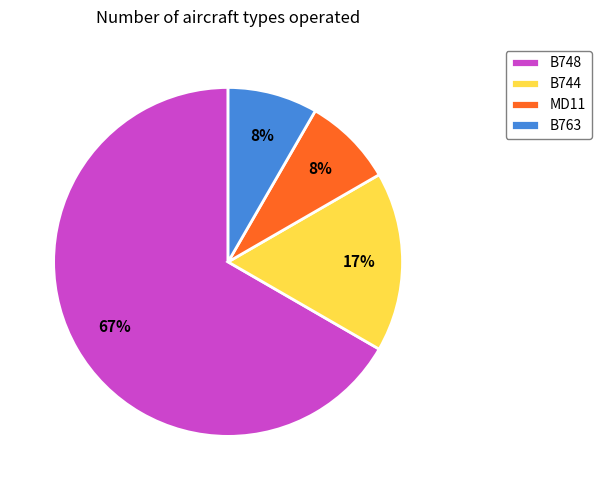

True or false: B748 accounts for 67% of the total.

True